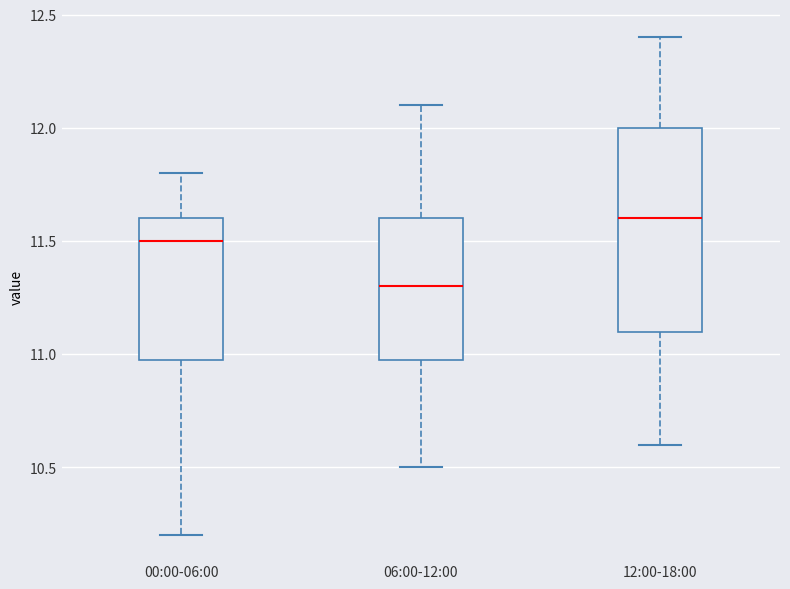

Where does the median line of the box for 00:00-06:00 sit on the y-axis? The values are not printed on the chart, so give them approximately, as read against the axis.

11.5